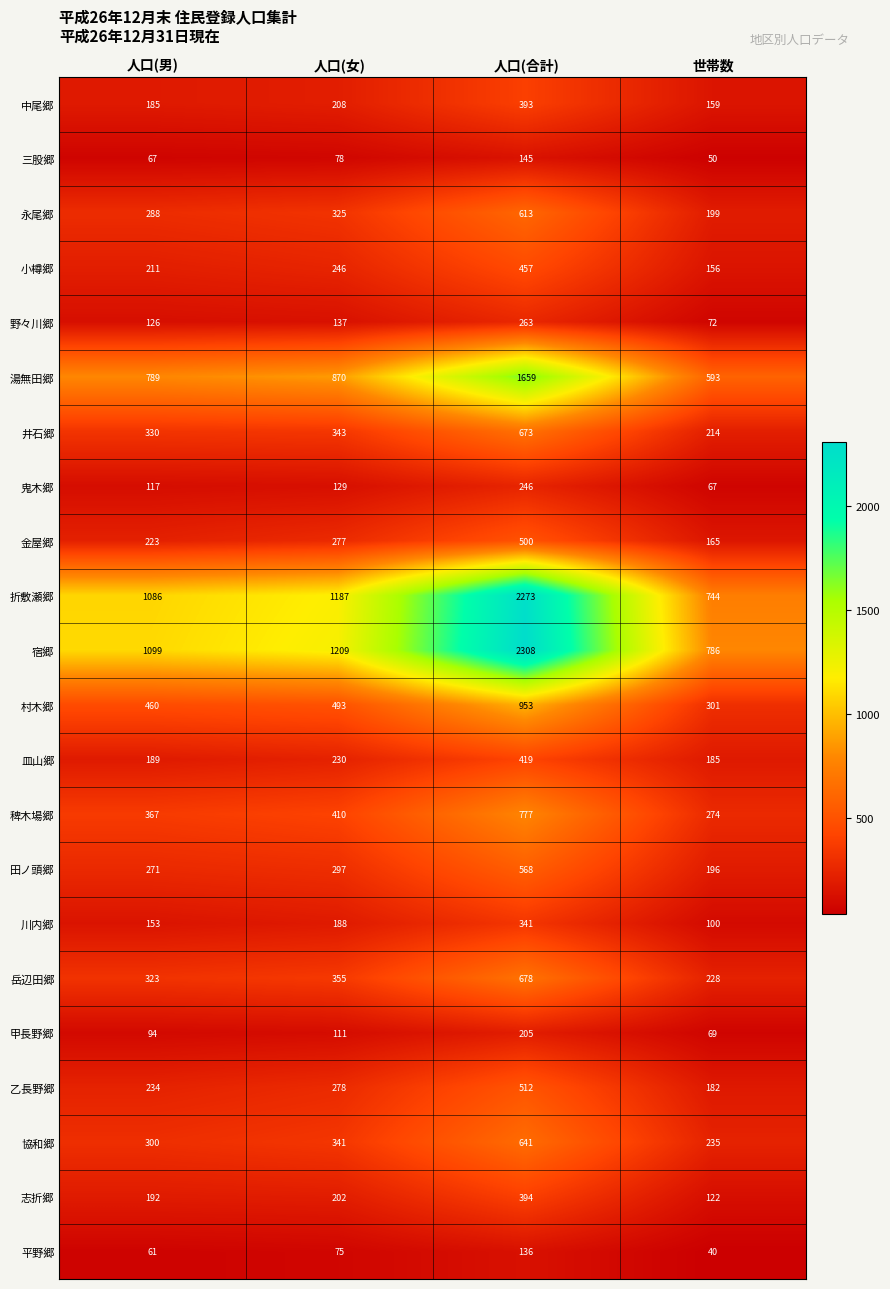

At 人口(男), list the series in order from smallest to largest.

平野郷, 三股郷, 甲長野郷, 鬼木郷, 野々川郷, 川内郷, 中尾郷, 皿山郷, 志折郷, 小樽郷, 金屋郷, 乙長野郷, 田ノ頭郷, 永尾郷, 協和郷, 岳辺田郷, 井石郷, 稗木場郷, 村木郷, 湯無田郷, 折敷瀬郷, 宿郷